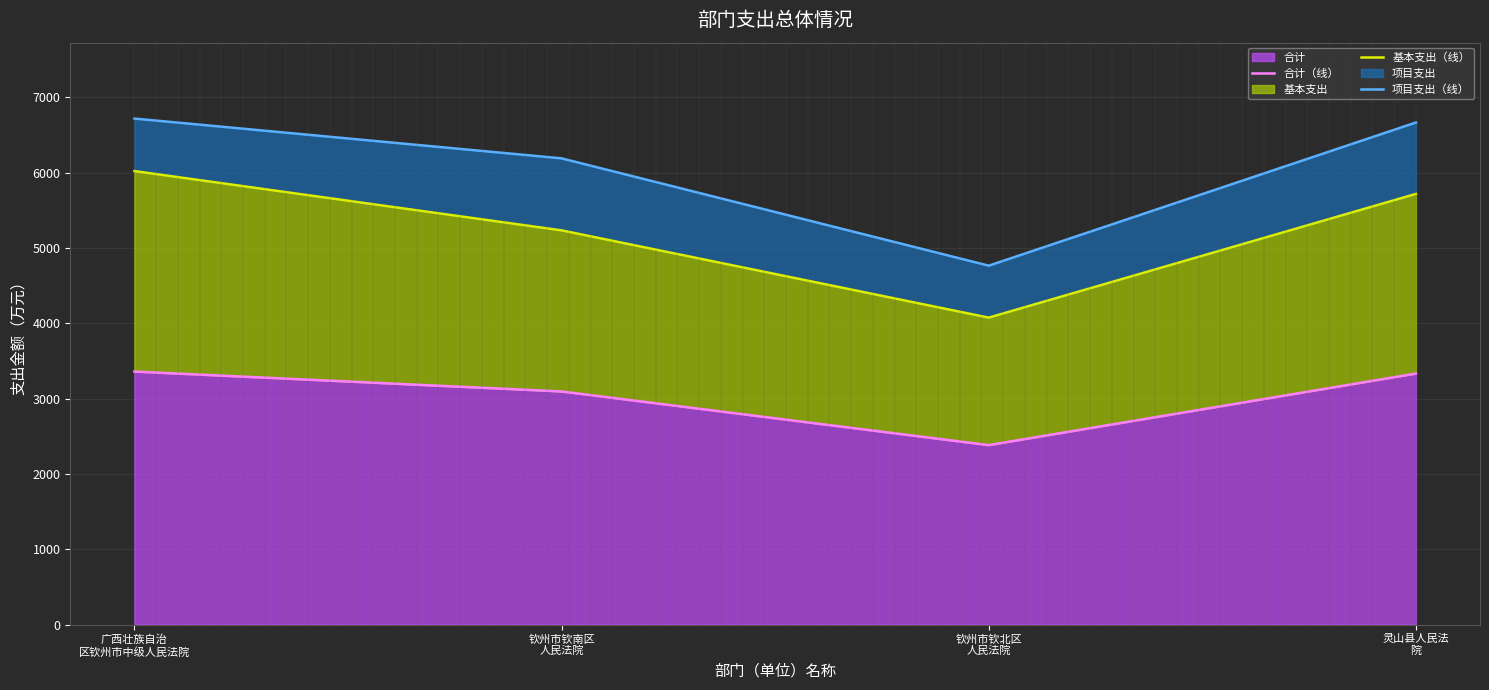

True or false: 基本支出（线） has more than 1 points higher than both neighbors.

False